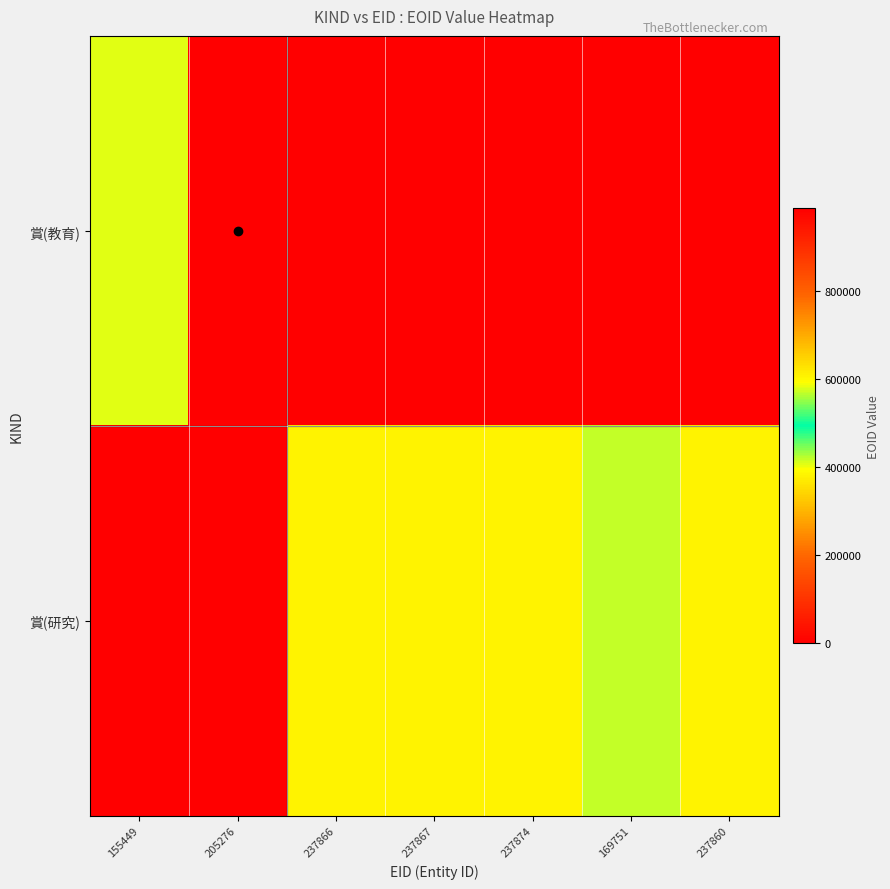

Count the number of categories in the chart.

7